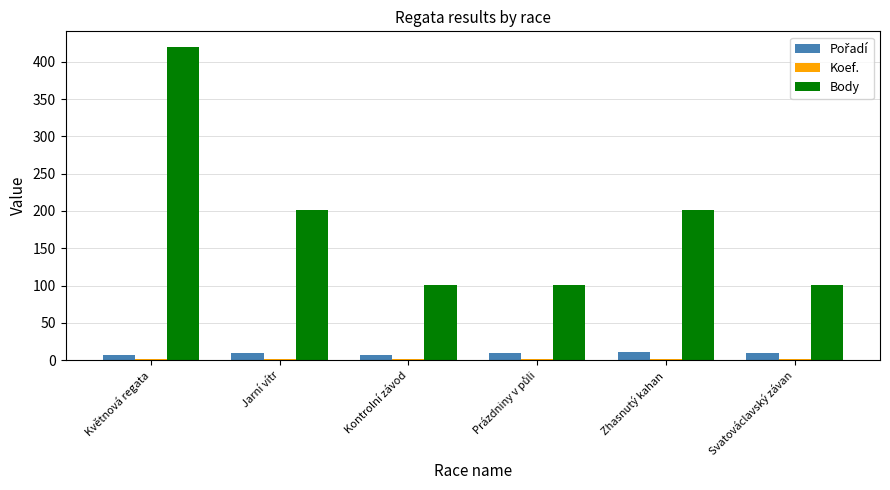

Which series has the largest total across all categories?

Body